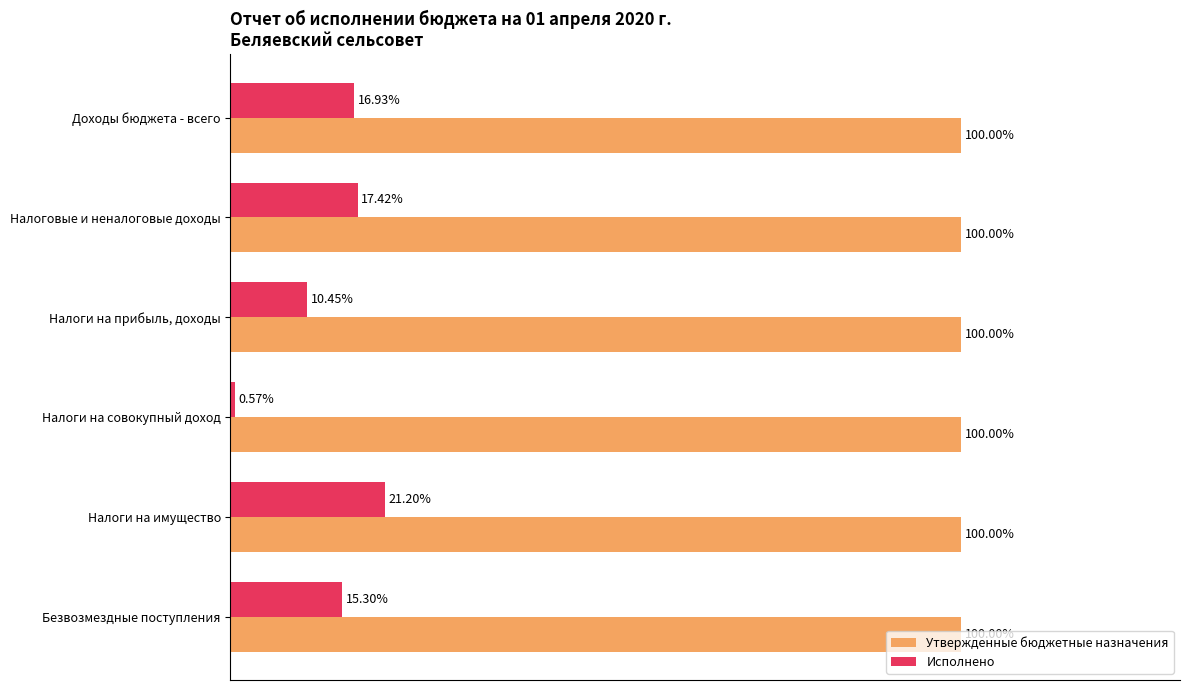

List the series in order of their overall mean, lowest first.

Исполнено, Утвержденные бюджетные назначения